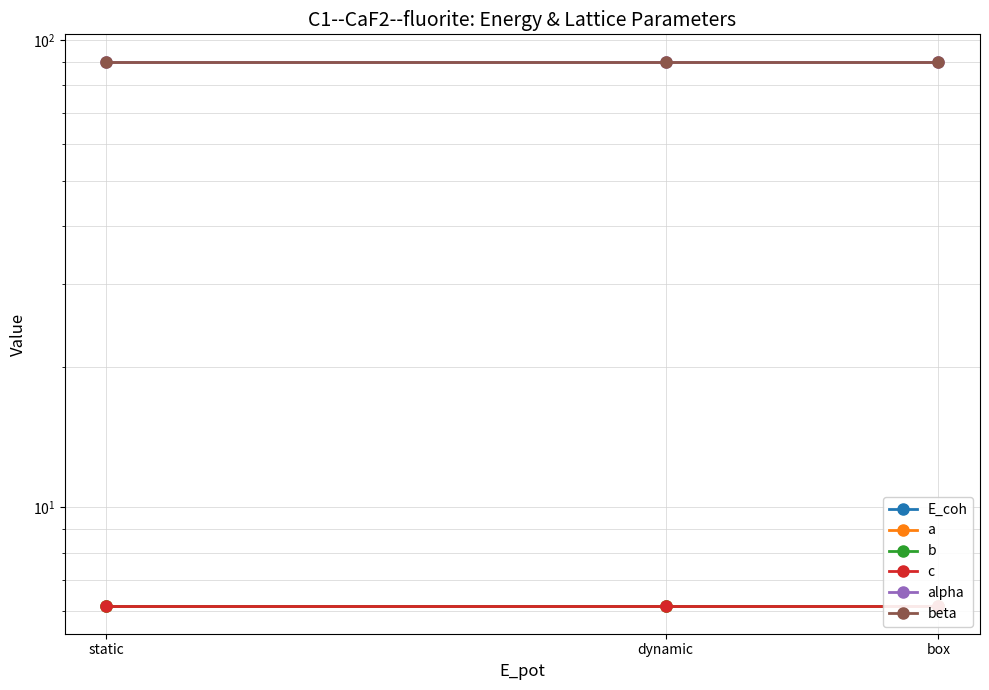

What is the average value of the E_coh series?

-3.4